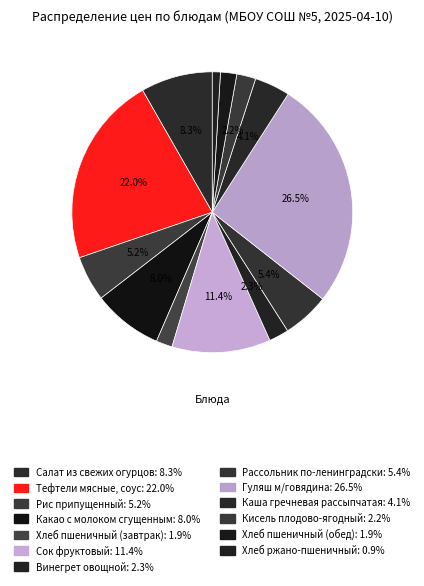

How many slices are in this pie chart?

13